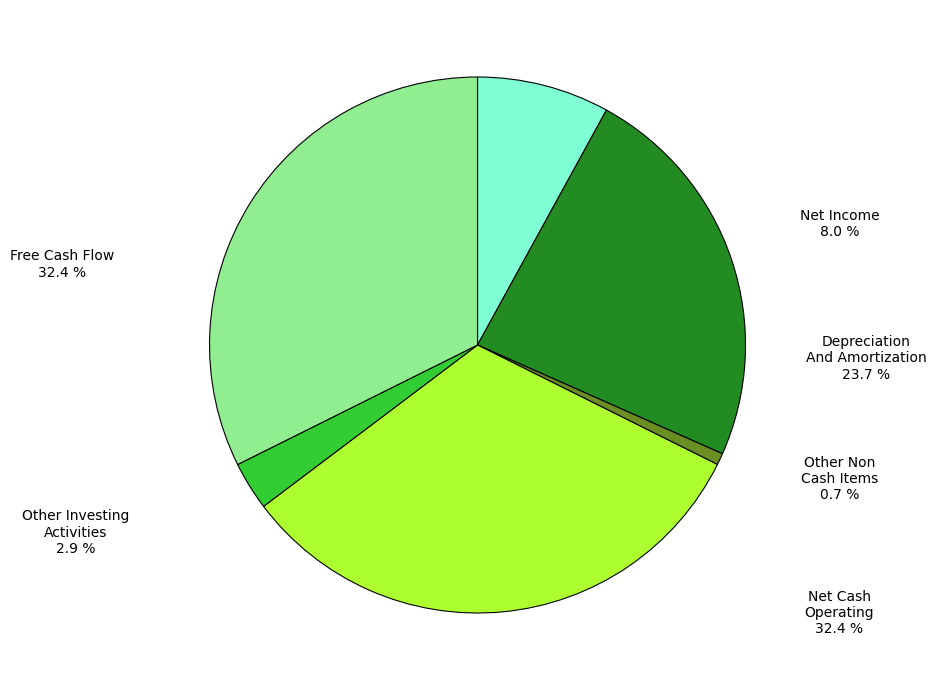

To the nearest percent, what is the average slice percentage?

17%